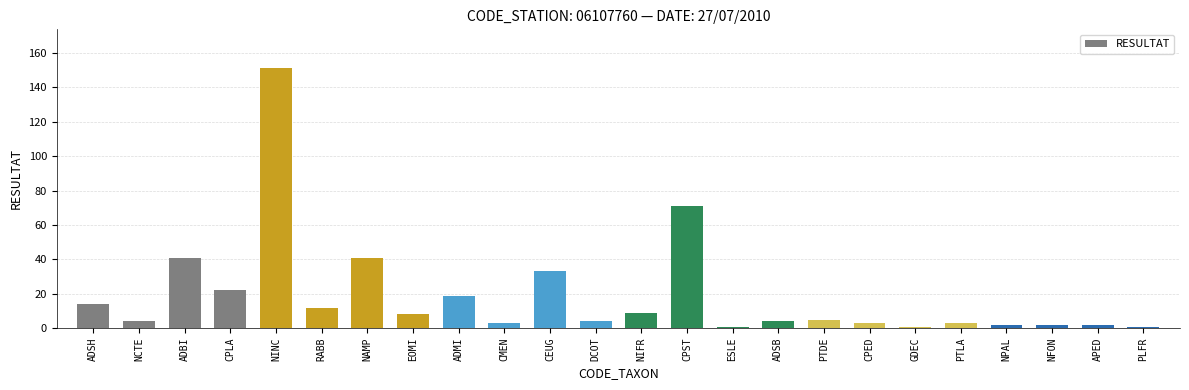

Reading left to right, what are all the values shown in this chart?

14	4	41	22	151	12	41	8	19	3	33	4	9	71	1	4	5	3	1	3	2	2	2	1